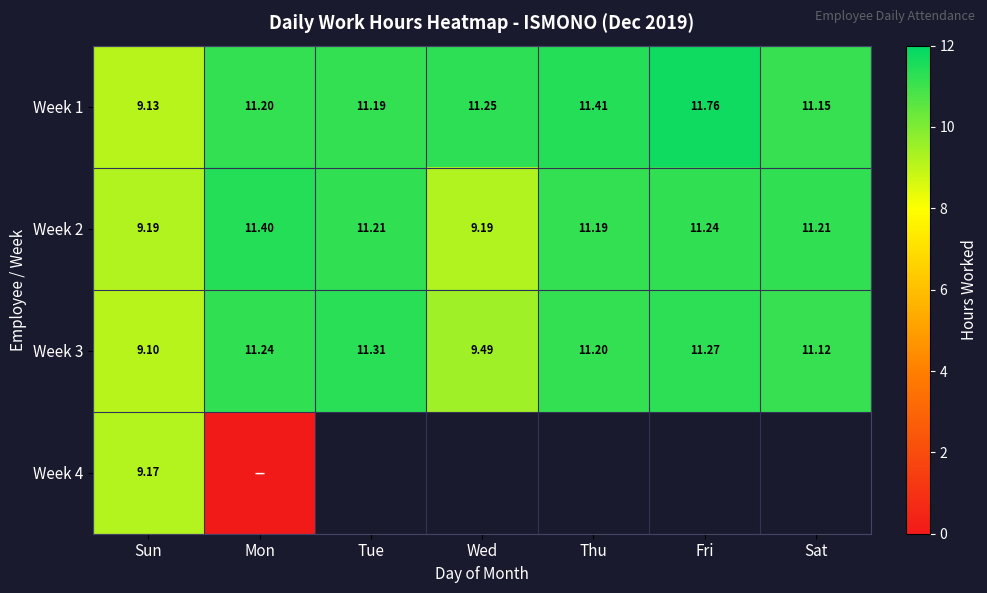

Count the number of data series in this chart.

4